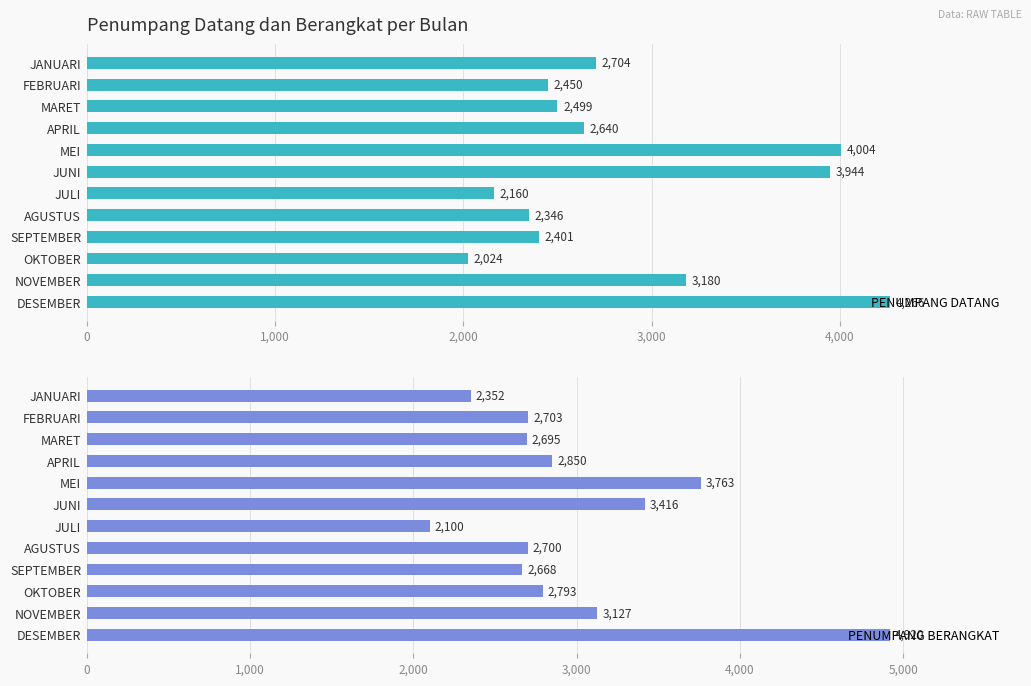

Read the PENUMPANG DATANG value at APRIL, to the nearest 50.

2650